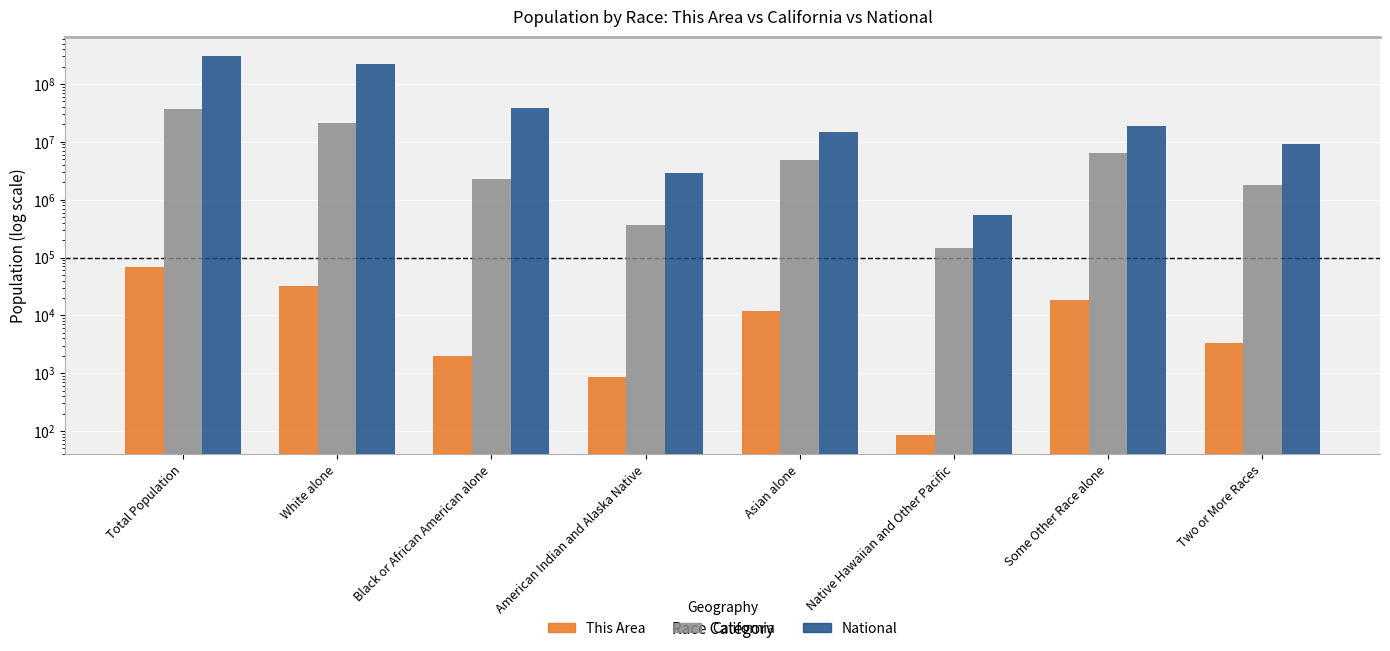

What is the lowest value of the National series?

540013